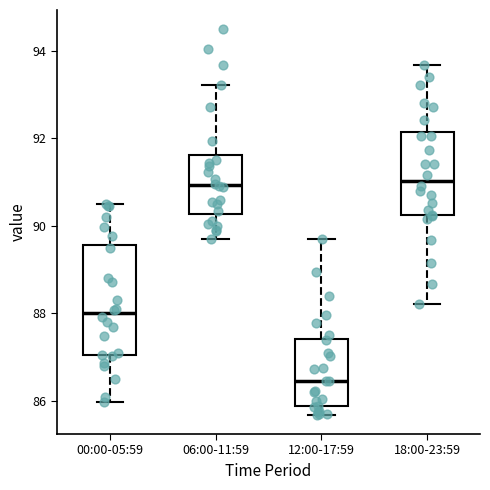

Reading left to right, read every box against the y-axis: the position of its median line, the range the box covers, and the ends of its whiskers. The values are not printed on the chart, so give them approximately, as read against the axis.

00:00-05:59: median 88.0, box 87.0 to 89.6, whiskers 86.0 to 90.4
06:00-11:59: median 91.0, box 90.2 to 91.6, whiskers 89.8 to 93.2
12:00-17:59: median 86.4, box 85.8 to 87.4, whiskers 85.6 to 89.8
18:00-23:59: median 91.0, box 90.2 to 92.2, whiskers 88.2 to 93.6